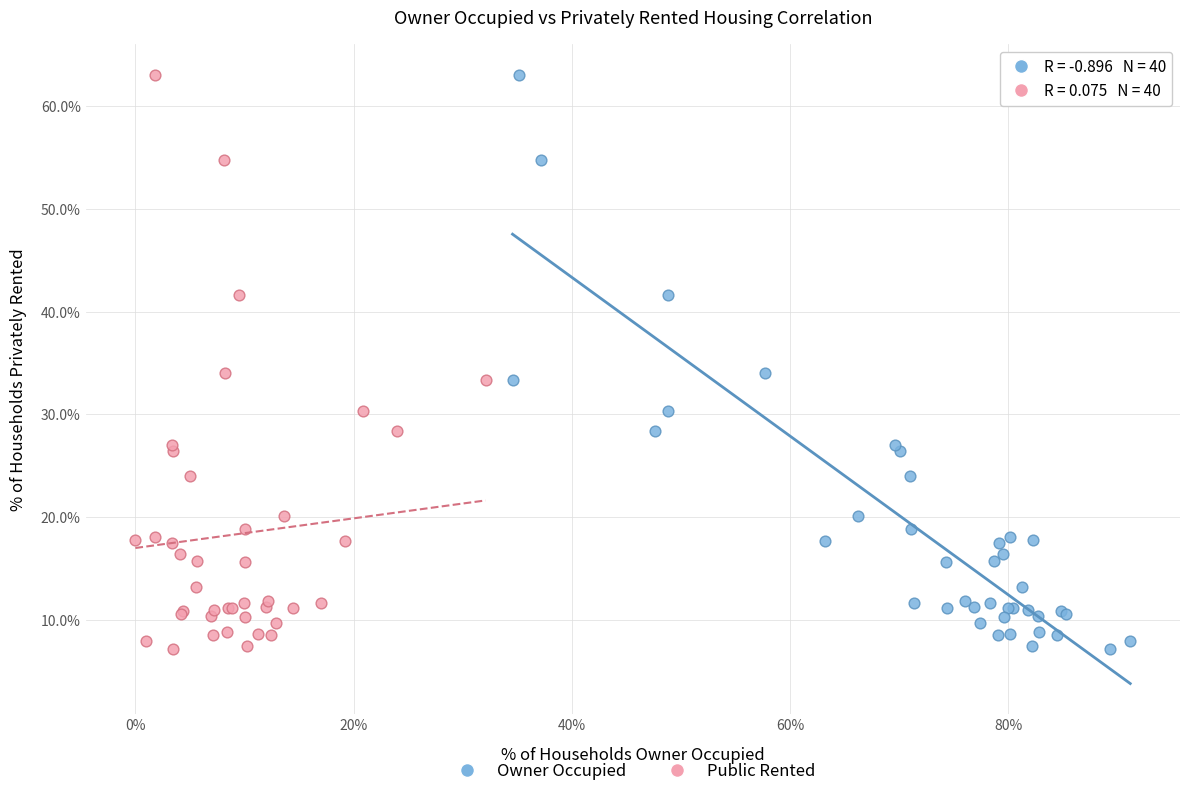

What are all the series names shown in the legend?

Owner Occupied, Public Rented